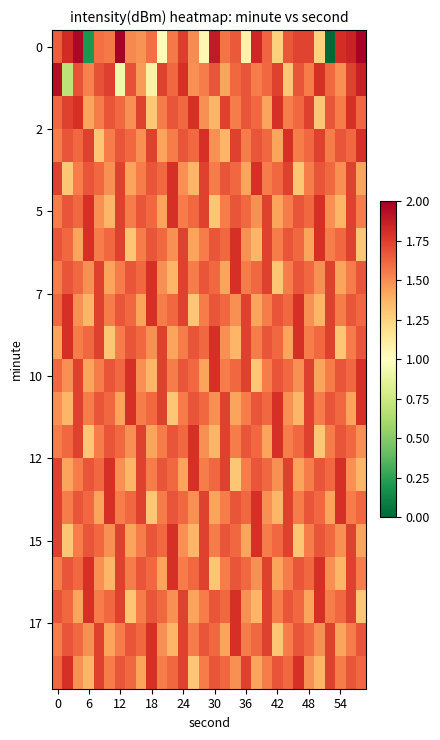

How many distinct data groups are displayed?

20